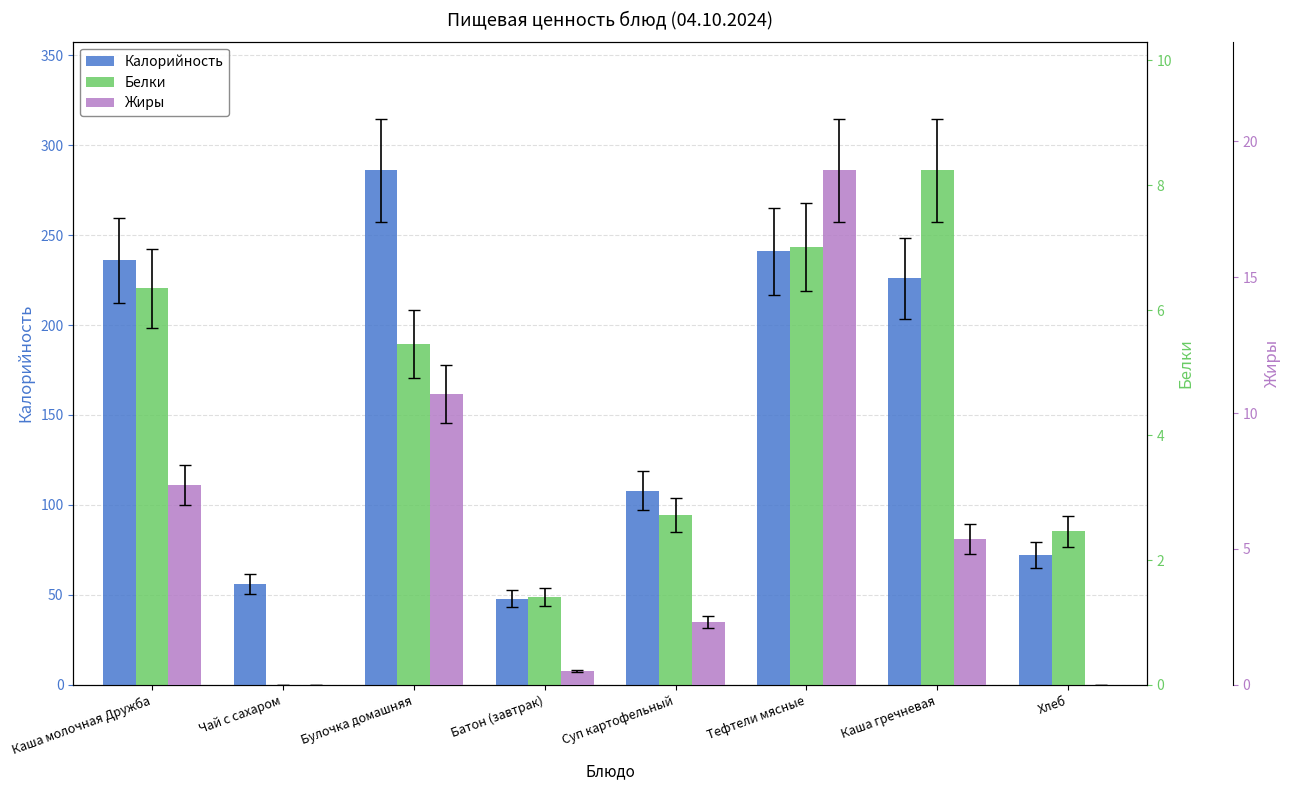

What is the difference between the maximum and minimum values in the Белки series?

8.2